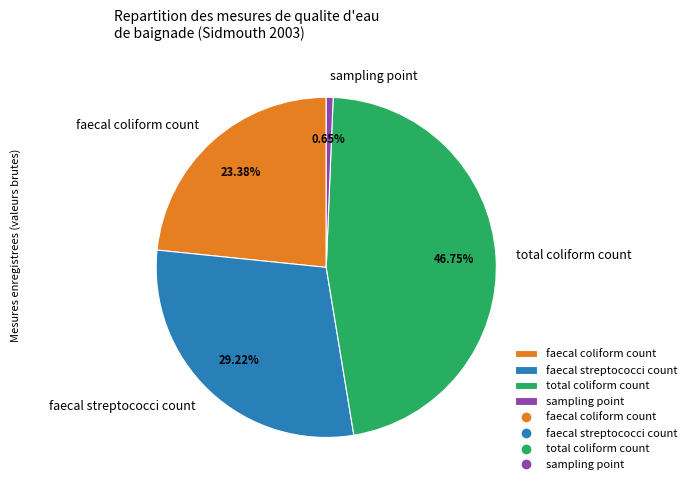

Between faecal coliform count and total coliform count, which is larger?

total coliform count